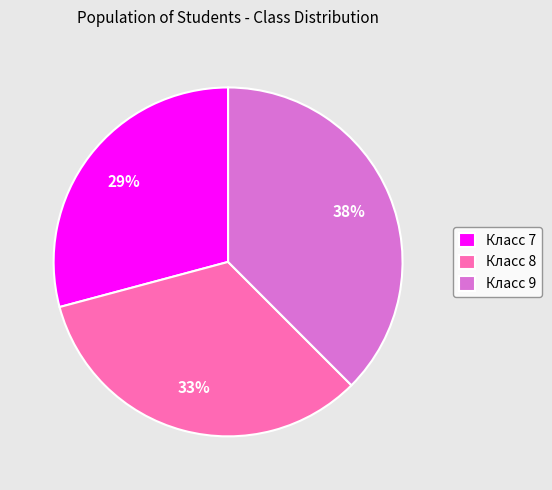

To the nearest percent, what percentage of the pie is Класс 7?

29%